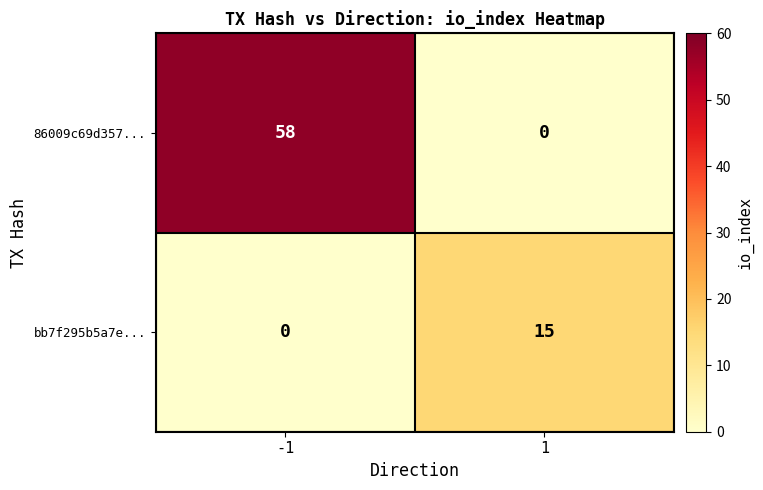

Which series has the largest total across all categories?

86009c69d357...